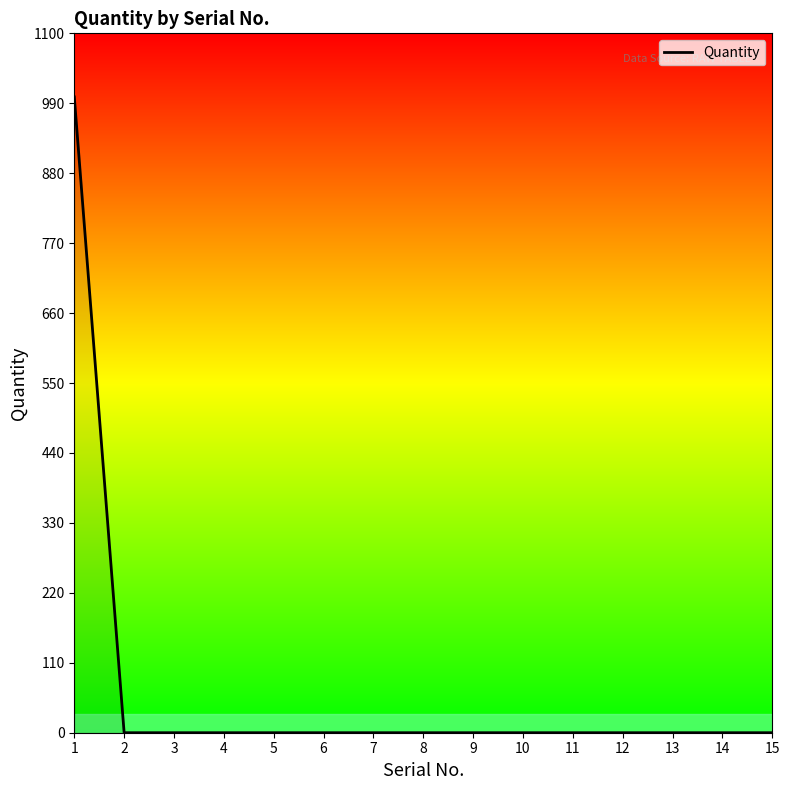

The value at 10 is 0. True or false?

True